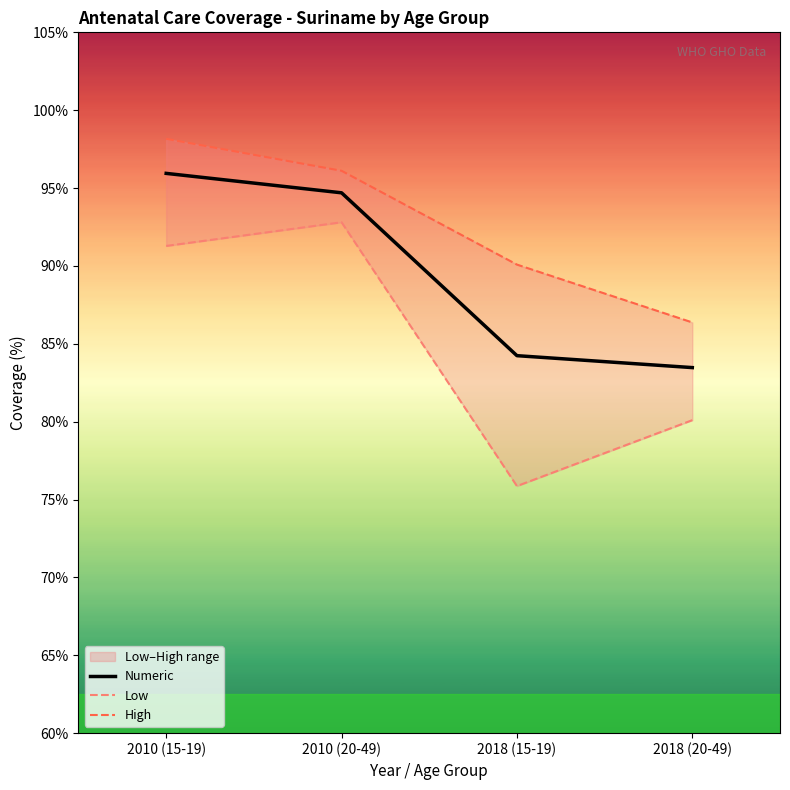

What is the maximum value shown in the chart?

98.2